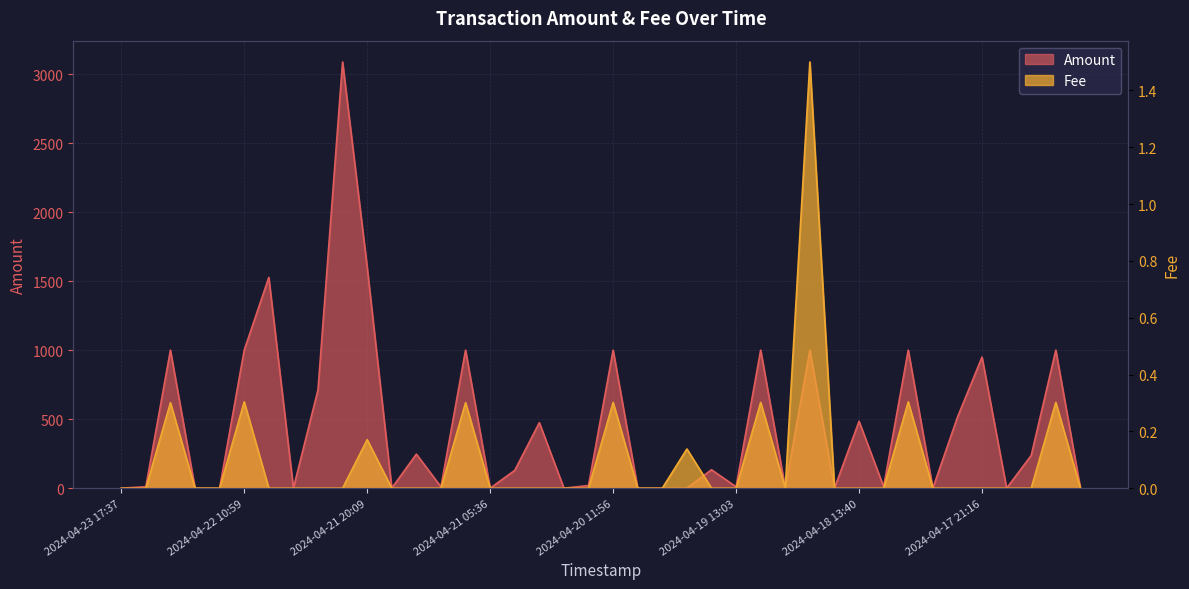

Where is Fee nearest to the value 0?

2024-04-23 17:37